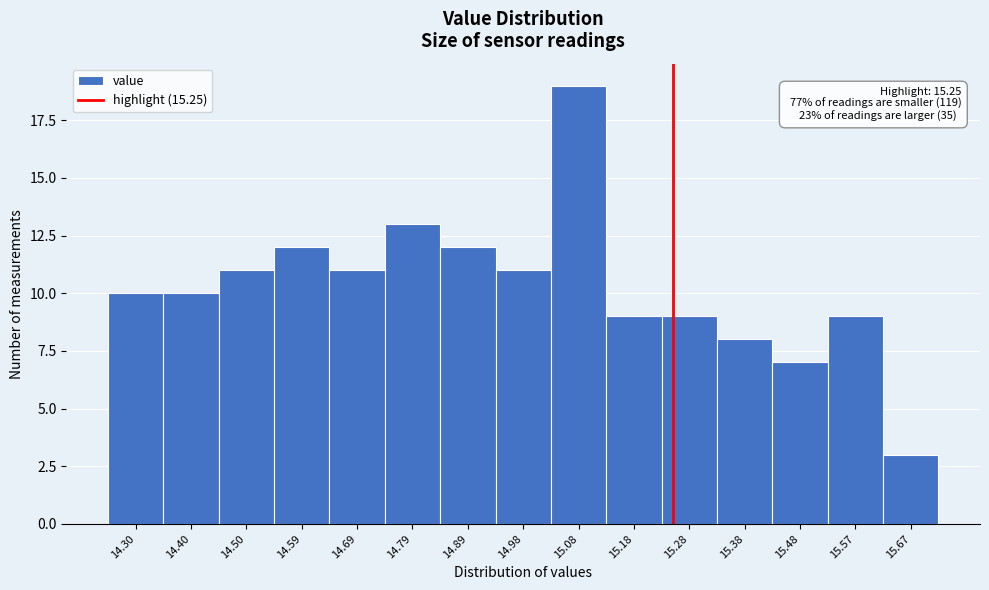

Which range on the x-axis has the tallest bar?

15.034 to 15.132